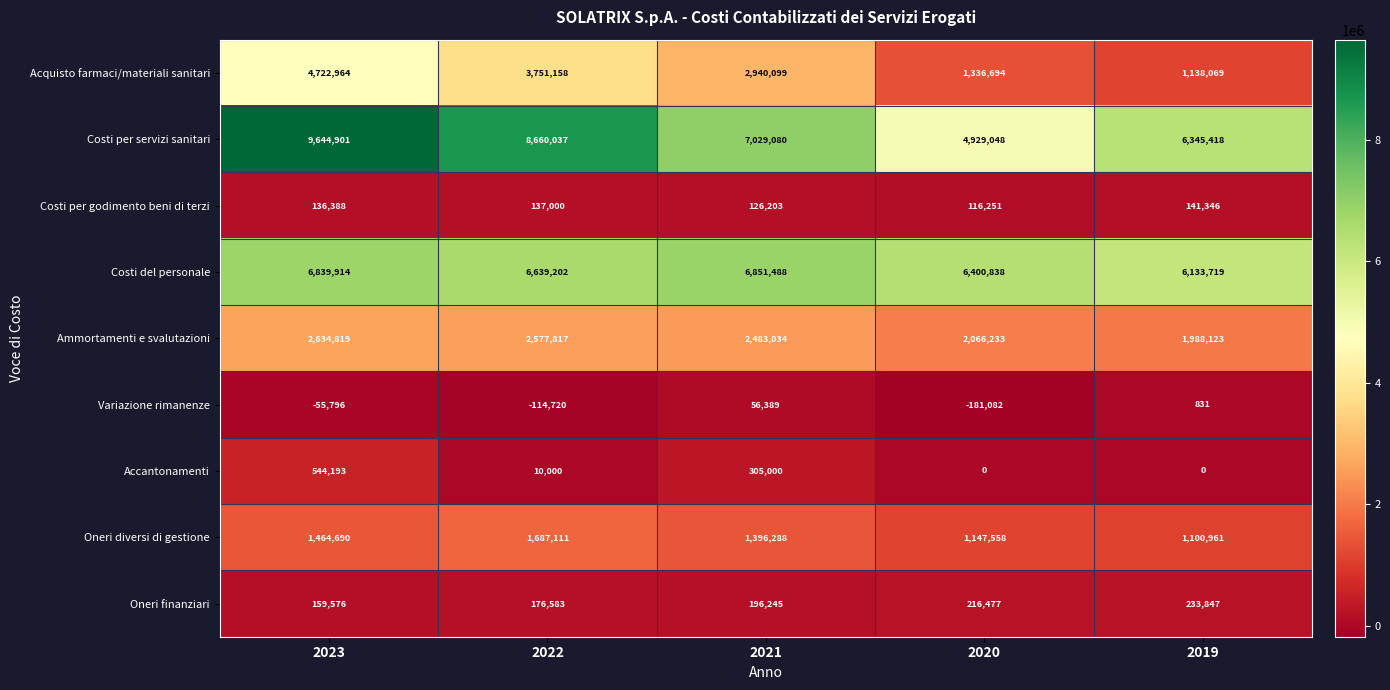

What is the difference between the maximum and minimum values in the Costi per servizi sanitari series?

4715853